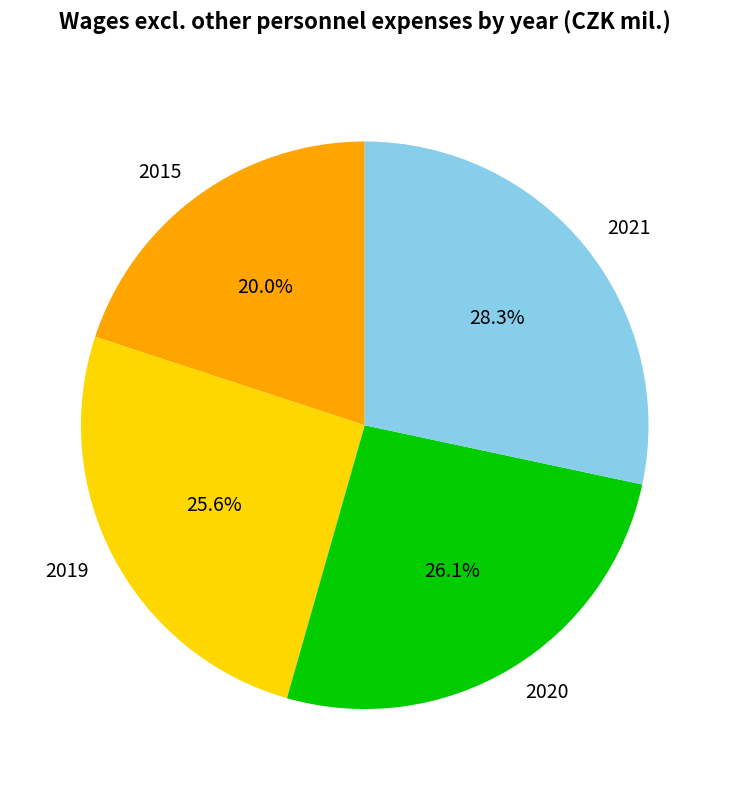

True or false: 2021 accounts for 18% of the total.

False